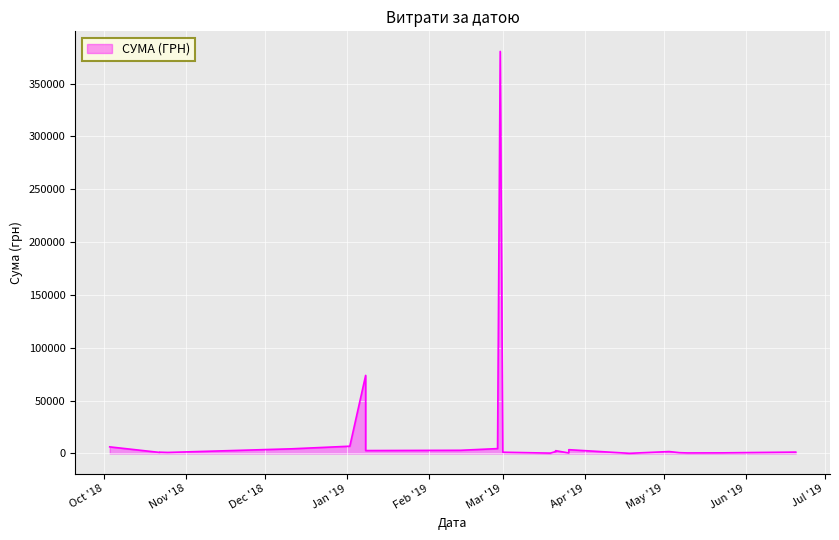

Is it true that the value at 07.05.2019 is 735.0?

True